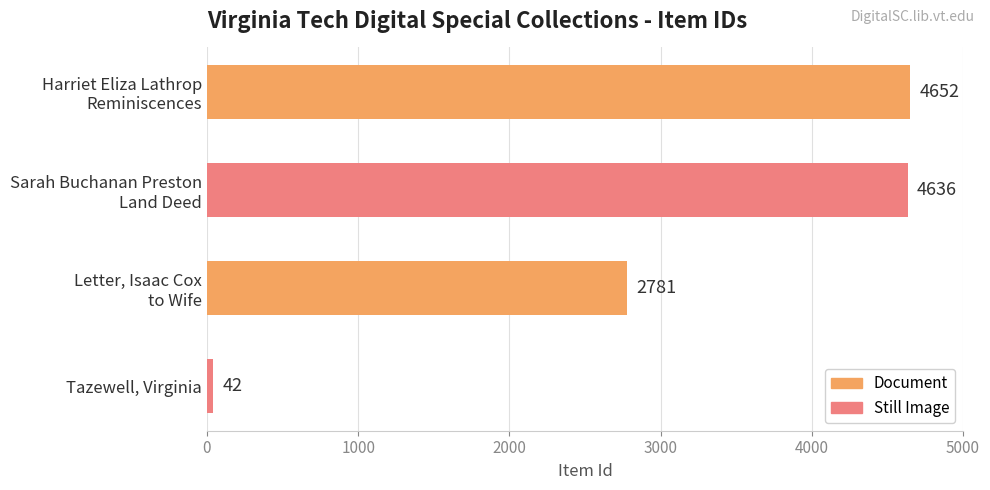

Count the number of categories in the chart.

4